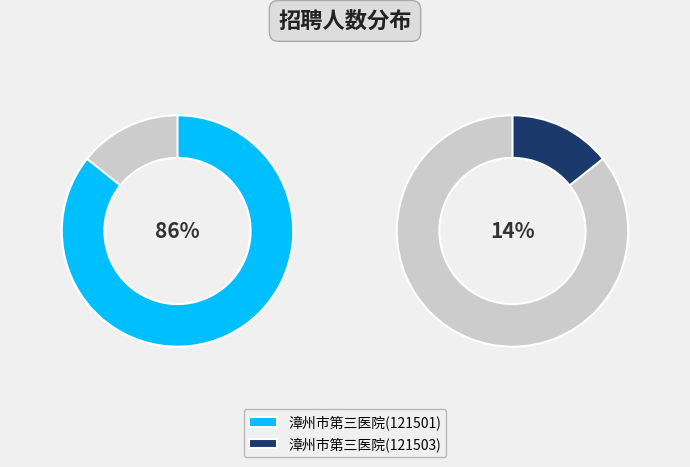

What is the majority slice?

漳州市第三医院(121501)